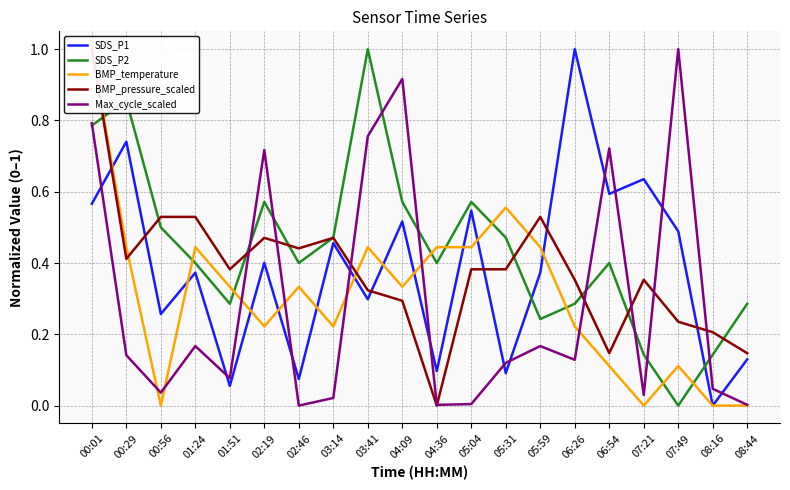

What is the average value of the SDS_P1 series?

0.4